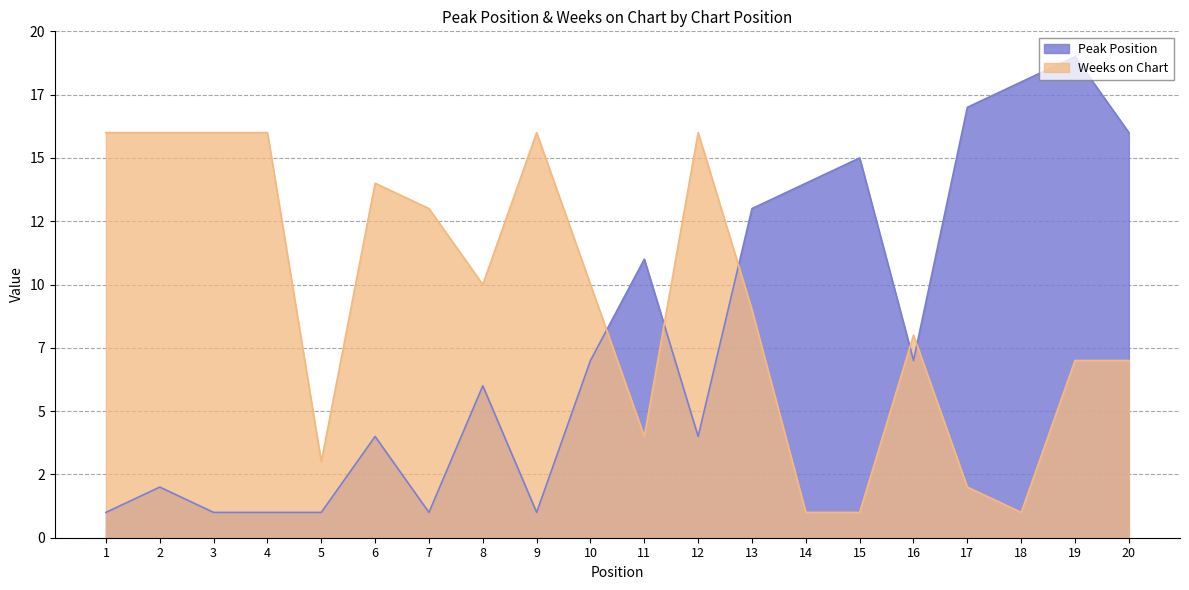

True or false: Weeks on Chart has a value of 9 at 13.

True